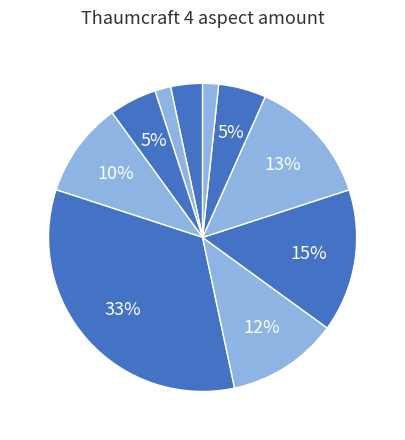

How many slices are in this pie chart?

10